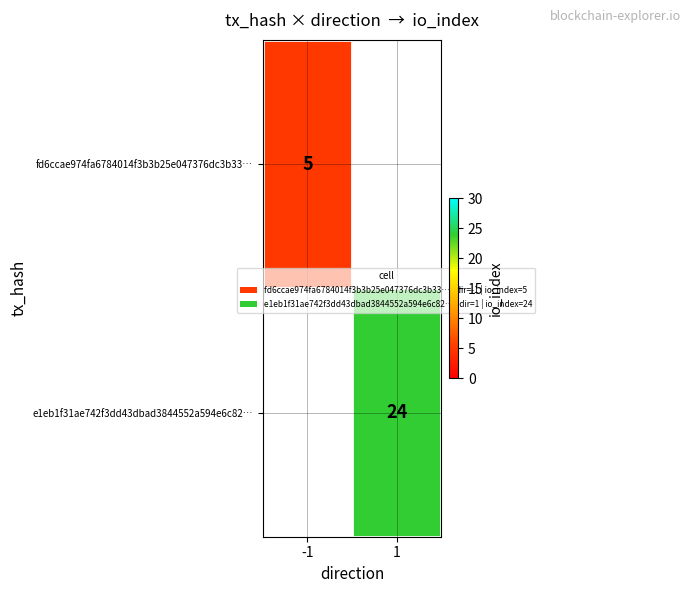

True or false: fd6ccae974fa6784014f3b3b25e047376dc3b33… has a value of 5 at -1.

True